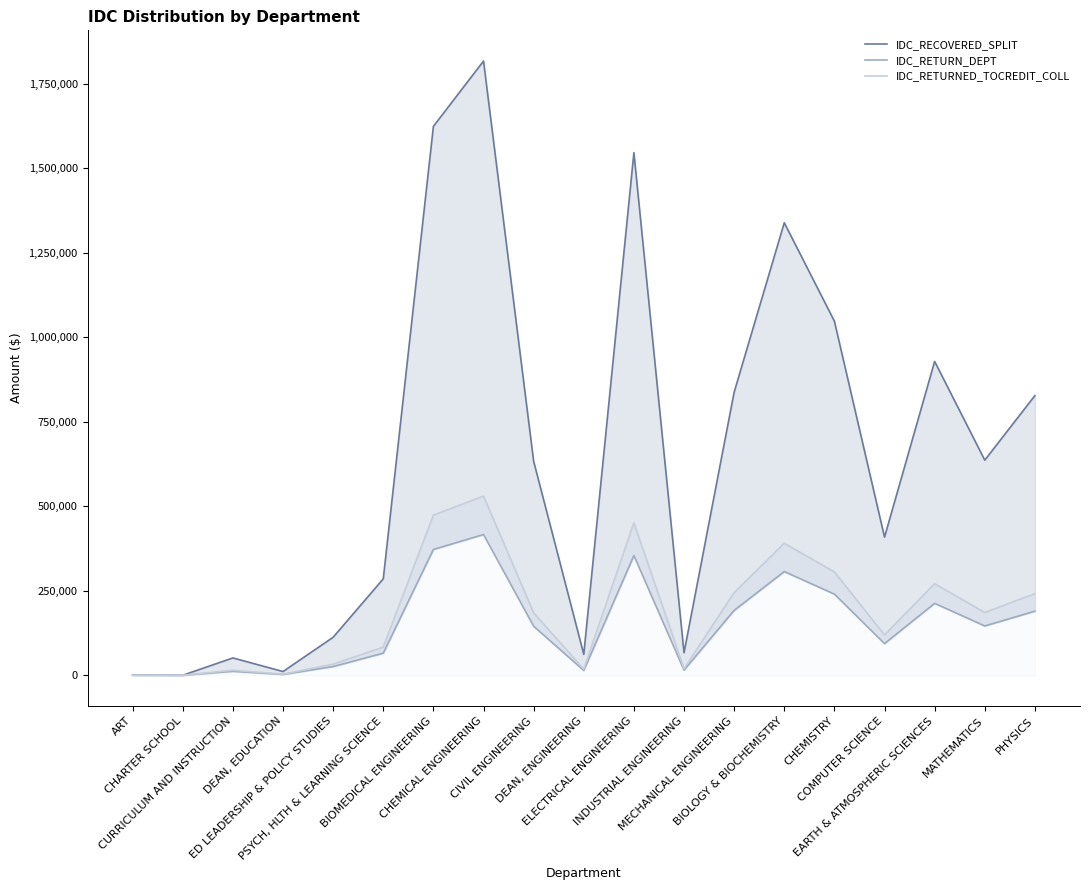

Is the value of IDC_RETURNED_TOCREDIT_COLL at INDUSTRIAL ENGINEERING greater than the value of IDC_RETURN_DEPT at DEAN, ENGINEERING?

Yes